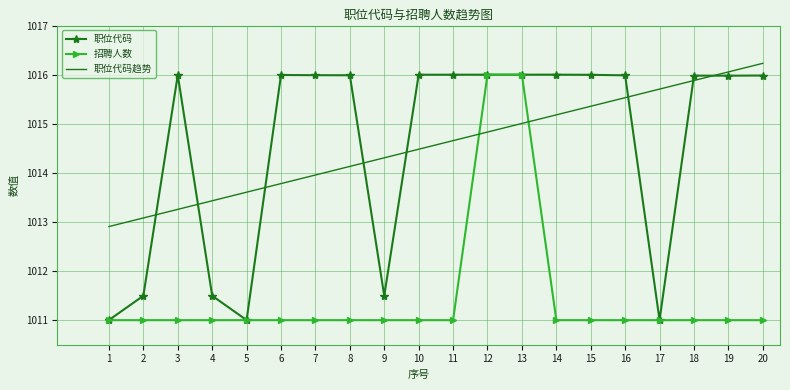

What are all the series names shown in the legend?

职位代码, 招聘人数, 职位代码趋势